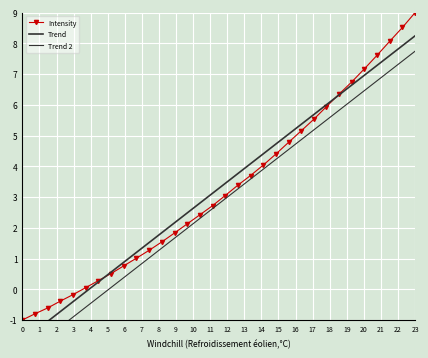

What is the minimum value shown in the chart?

-1.0